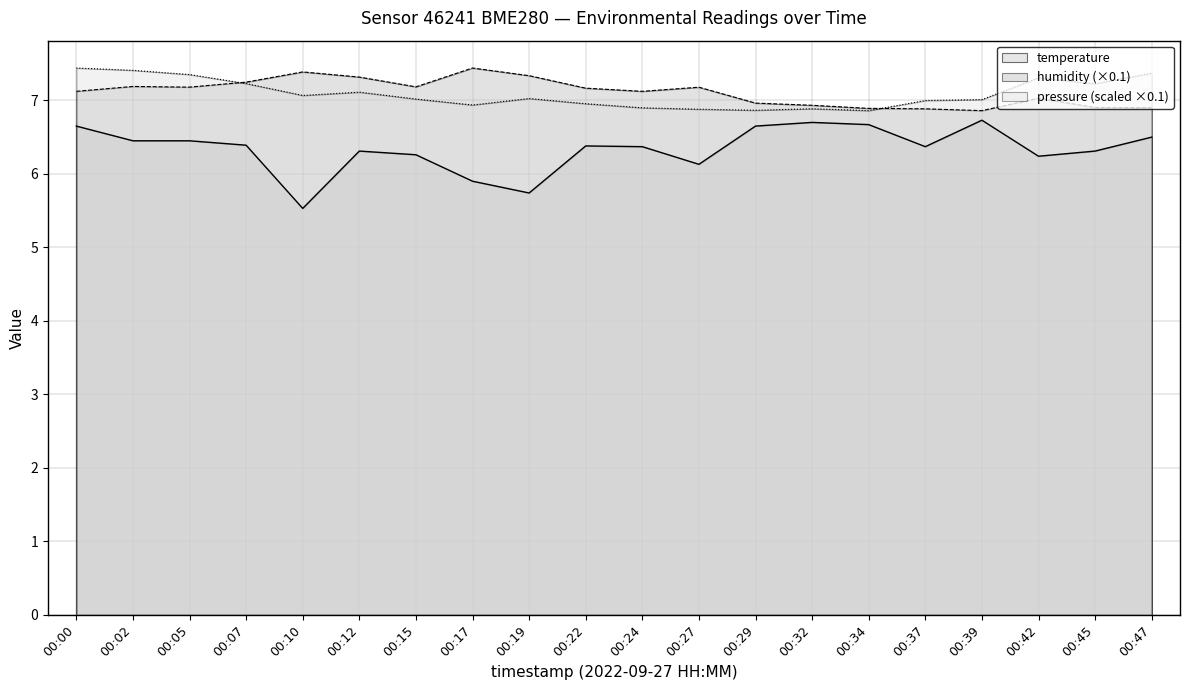

Which series has the largest range (max minus min)?

temperature